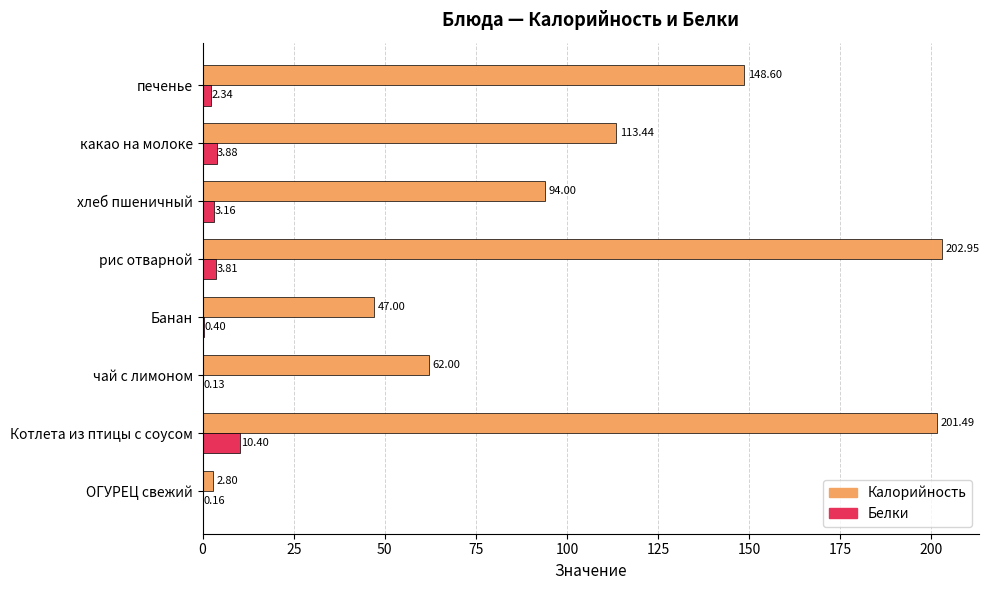

What is the sum of the Белки values at хлеб пшеничный and чай с лимоном?

3.3